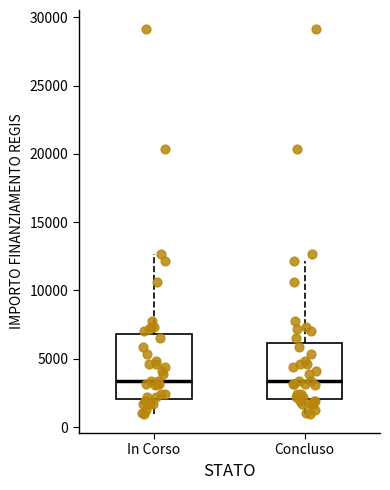

Reading left to right, transcribe this box plot: for each box, give where its median line is, the range the box spans, and where its two whiskers end, as read against the y-axis. The values are not printed on the chart, so give them approximately, as read against the axis.

In Corso: median 3500, box 2000 to 7000, whiskers 1000 to 12500
Concluso: median 3500, box 2000 to 6000, whiskers 1000 to 12000